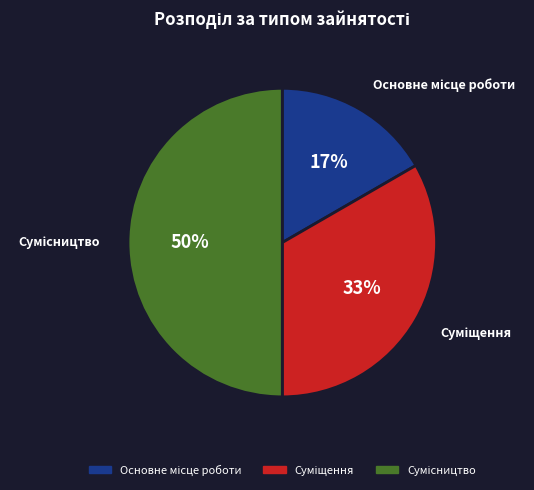

To the nearest percent, what is the average slice percentage?

33%